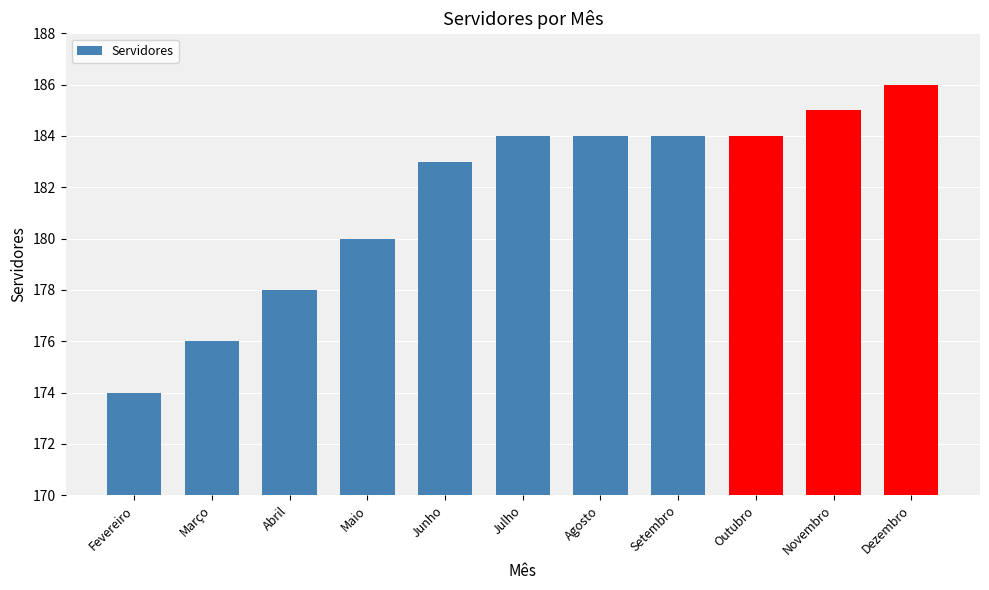

Reading right to left, extract all data points from this chart.

186	185	184	184	184	184	183	180	178	176	174